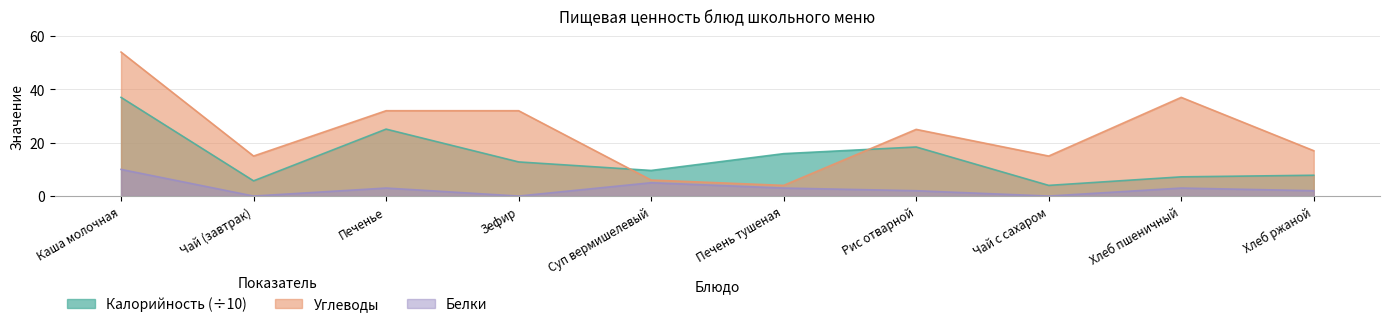

List the series in order of their peak value, lowest first.

Белки, Калорийность, Углеводы